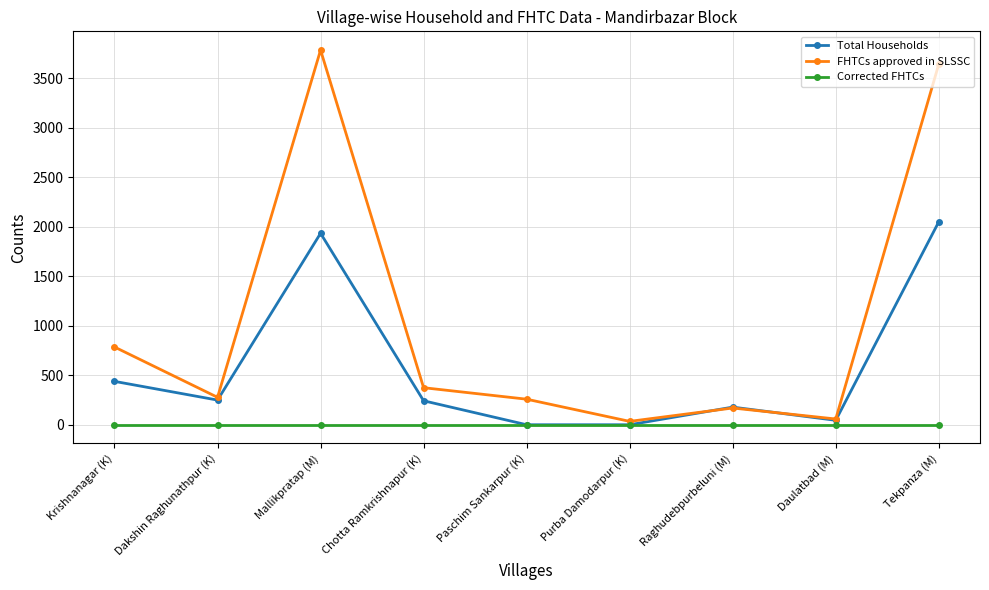

What is the spread (max minus min) of values at Paschim Sankarpur (K)?

258